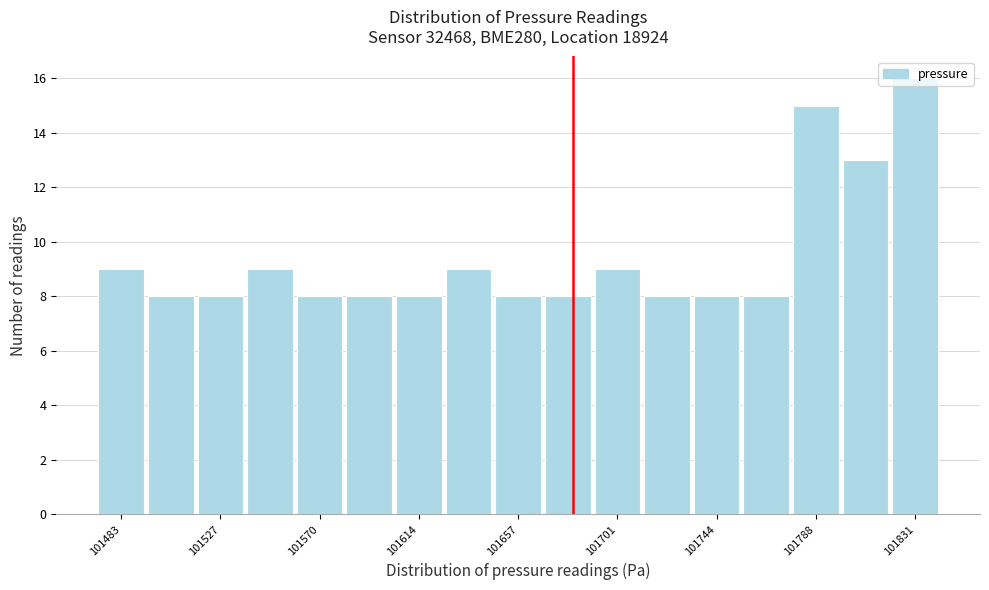

Reading left to right, list every bar in this chart as the range it spans on the x-axis followed by its height. Neither the bar edges nor the heights are printed on the chart, so give them approximately, as read against the axes.

101470 to 101495: 9
101495 to 101515: 8
101515 to 101540: 8
101540 to 101560: 9
101560 to 101580: 8
101580 to 101605: 8
101605 to 101625: 8
101625 to 101645: 9
101645 to 101670: 8
101670 to 101690: 8
101690 to 101710: 9
101710 to 101735: 8
101735 to 101755: 8
101755 to 101775: 8
101775 to 101800: 15
101800 to 101820: 13
101820 to 101840: 16